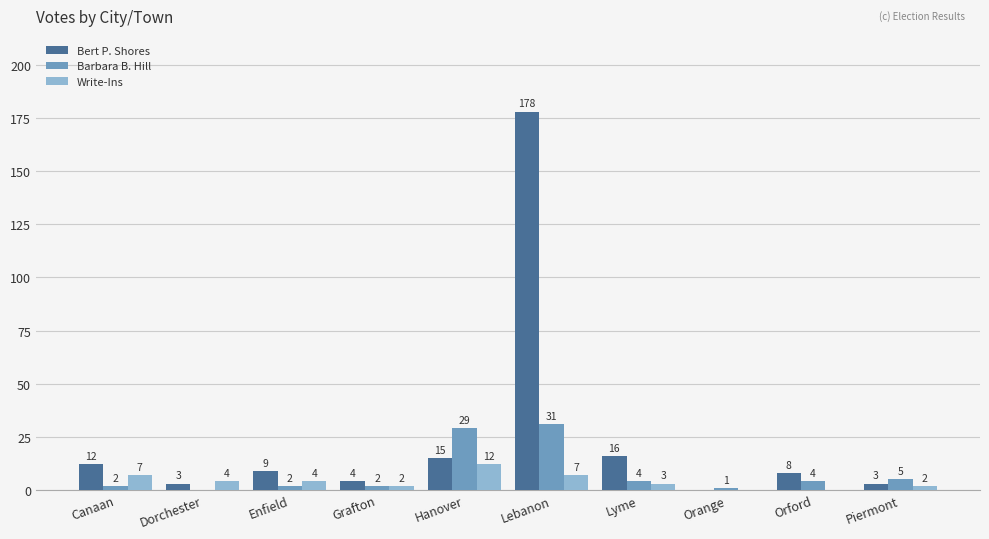

What is the sum of all Barbara B. Hill values?

80